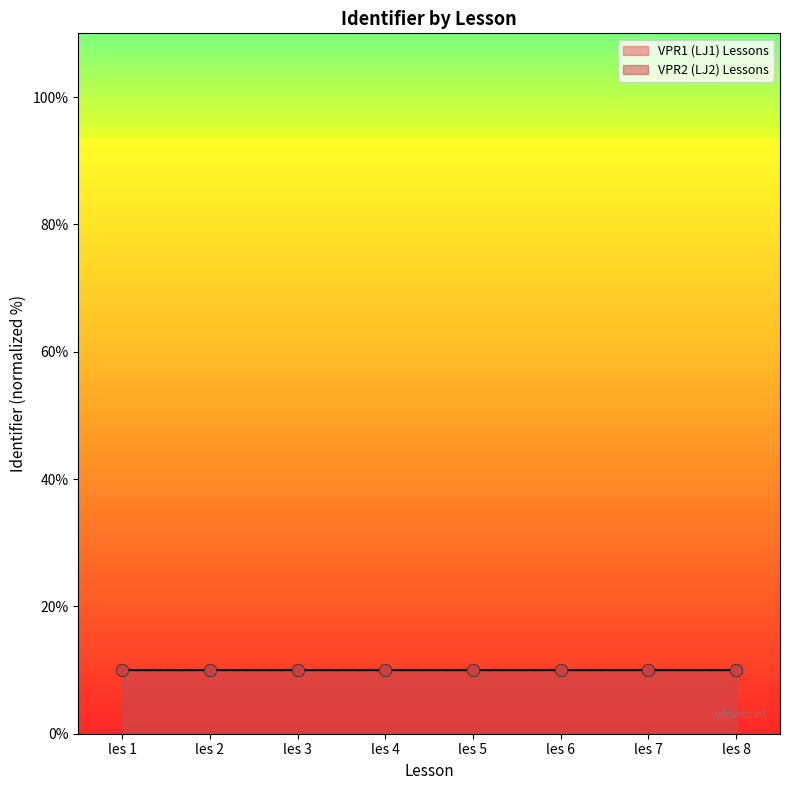

Which series has the largest total across all categories?

VPR1 (LJ1) Lessons